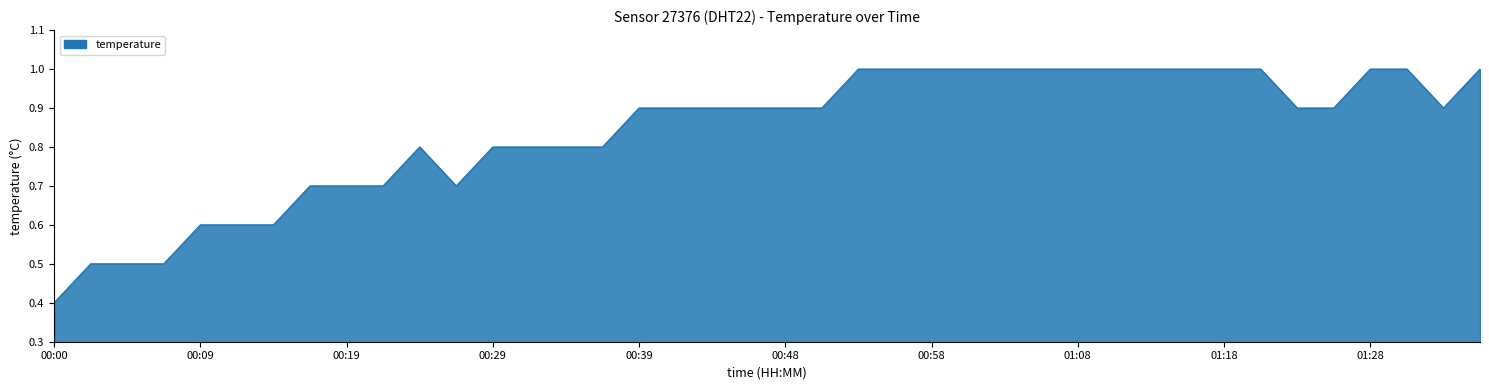

What is the difference between the maximum and minimum values?

0.6